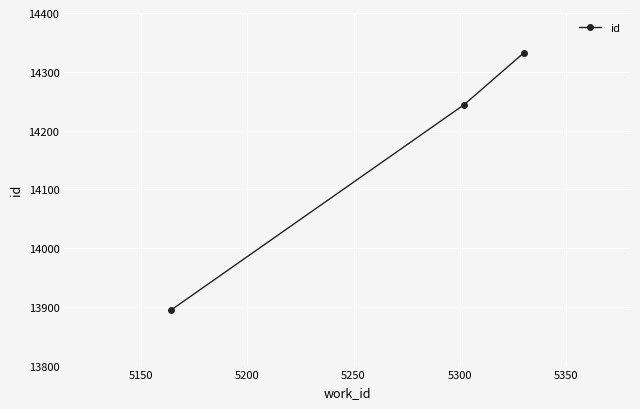

Count the values in the range 13894 to 14332.

3